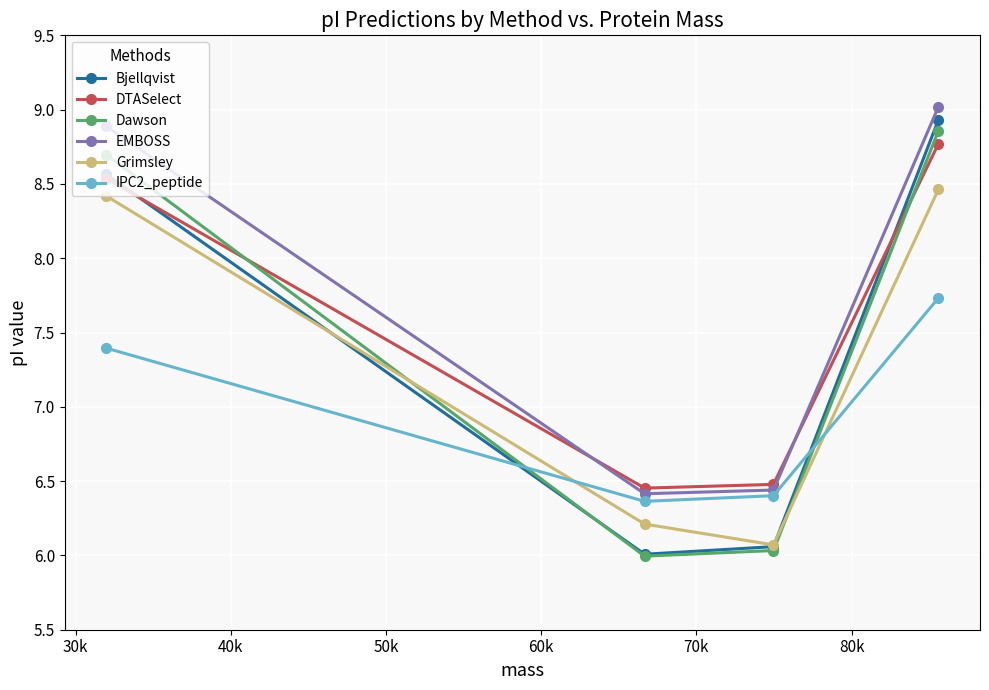

What is the maximum value shown in the chart?

9.0